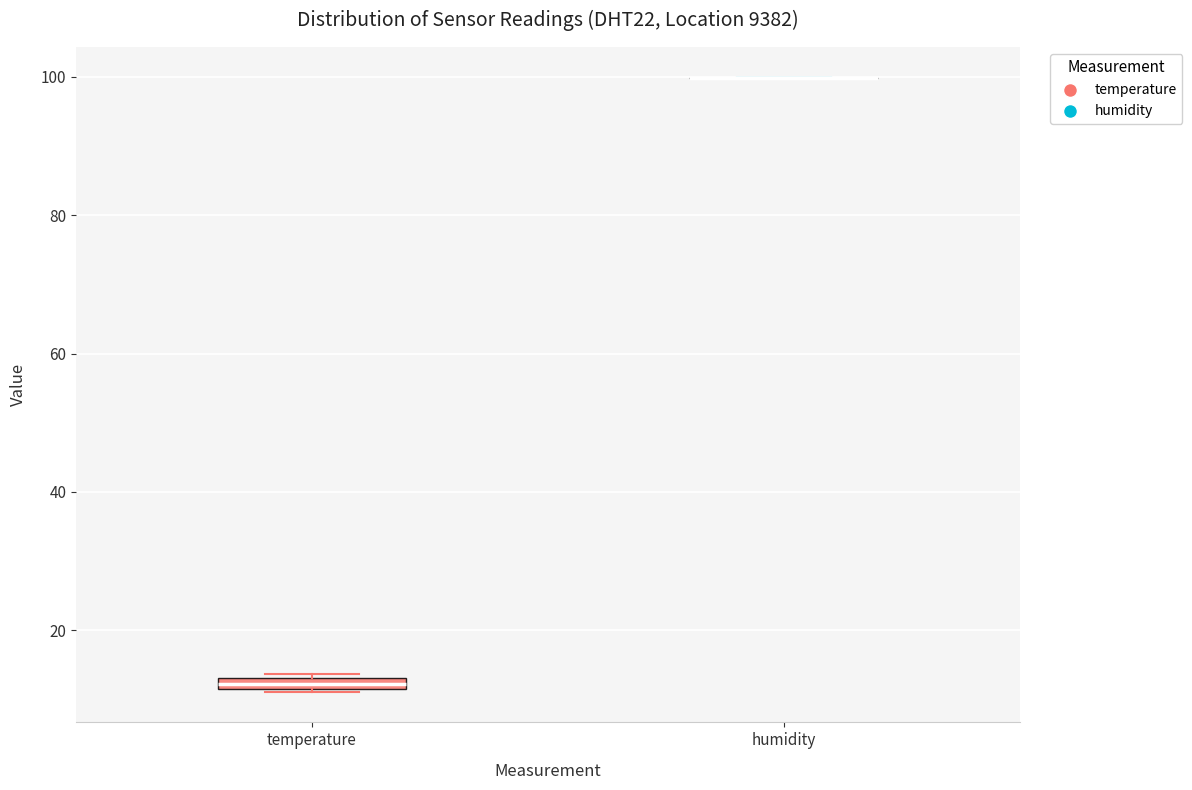

Where is the upper edge of the box for temperature on the y-axis? The values are not printed on the chart, so give them approximately, as read against the axis.

14